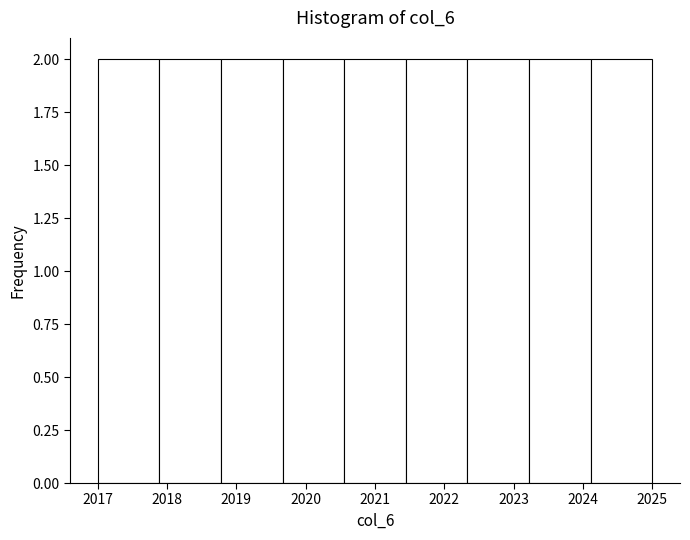

Reading left to right, list every bar in this chart as the range it spans on the x-axis followed by its height. Neither the bar edges nor the heights are printed on the chart, so give them approximately, as read against the axes.

2017.0 to 2017.9: 2
2017.9 to 2018.8: 2
2018.8 to 2019.7: 2
2019.7 to 2020.6: 2
2020.6 to 2021.4: 2
2021.4 to 2022.3: 2
2022.3 to 2023.2: 2
2023.2 to 2024.1: 2
2024.1 to 2025.0: 2